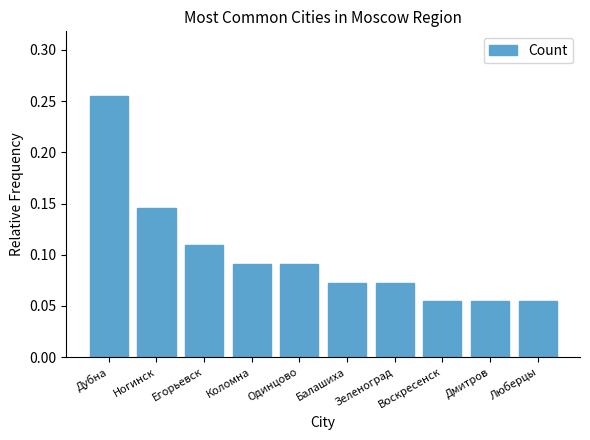

What is the sum of the values at Ногинск and Дубна?

0.4